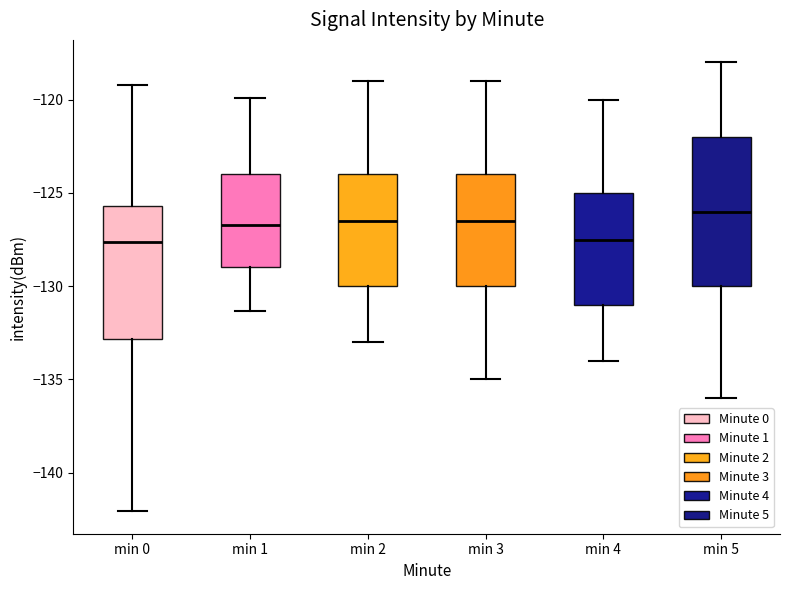

Reading left to right, transcribe this box plot: for each box, give where its median line is, the range the box spans, and where its two whiskers end, as read against the y-axis. The values are not printed on the chart, so give them approximately, as read against the axis.

min 0: median -127.5, box -133.0 to -125.5, whiskers -142.0 to -119.0
min 1: median -126.5, box -129.0 to -124.0, whiskers -131.5 to -120.0
min 2: median -126.5, box -130.0 to -124.0, whiskers -133.0 to -119.0
min 3: median -126.5, box -130.0 to -124.0, whiskers -135.0 to -119.0
min 4: median -127.5, box -131.0 to -125.0, whiskers -134.0 to -120.0
min 5: median -126.0, box -130.0 to -122.0, whiskers -136.0 to -118.0